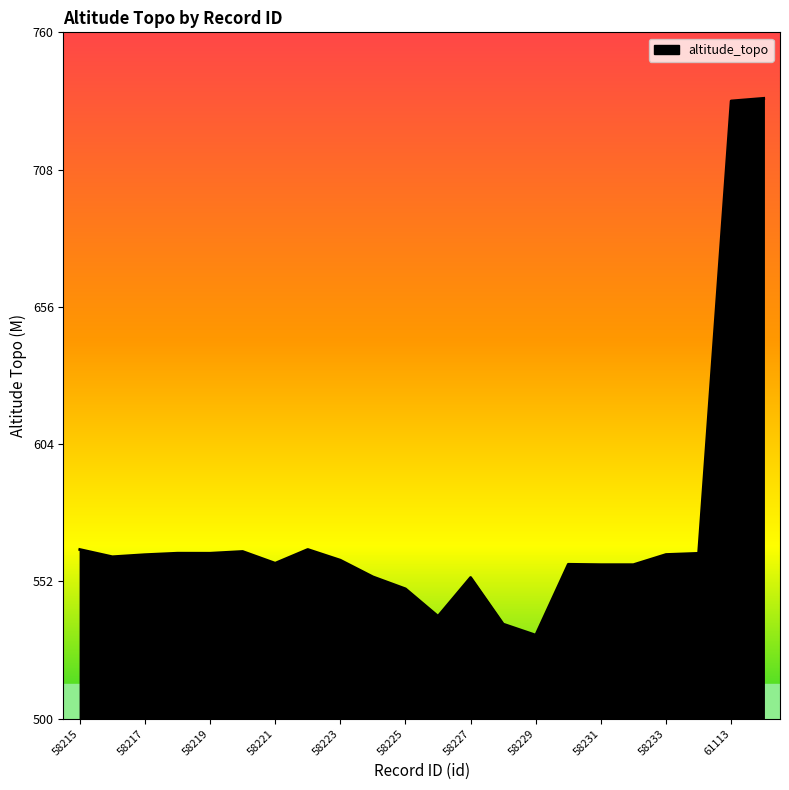

What is the minimum value shown in the chart?

531.7